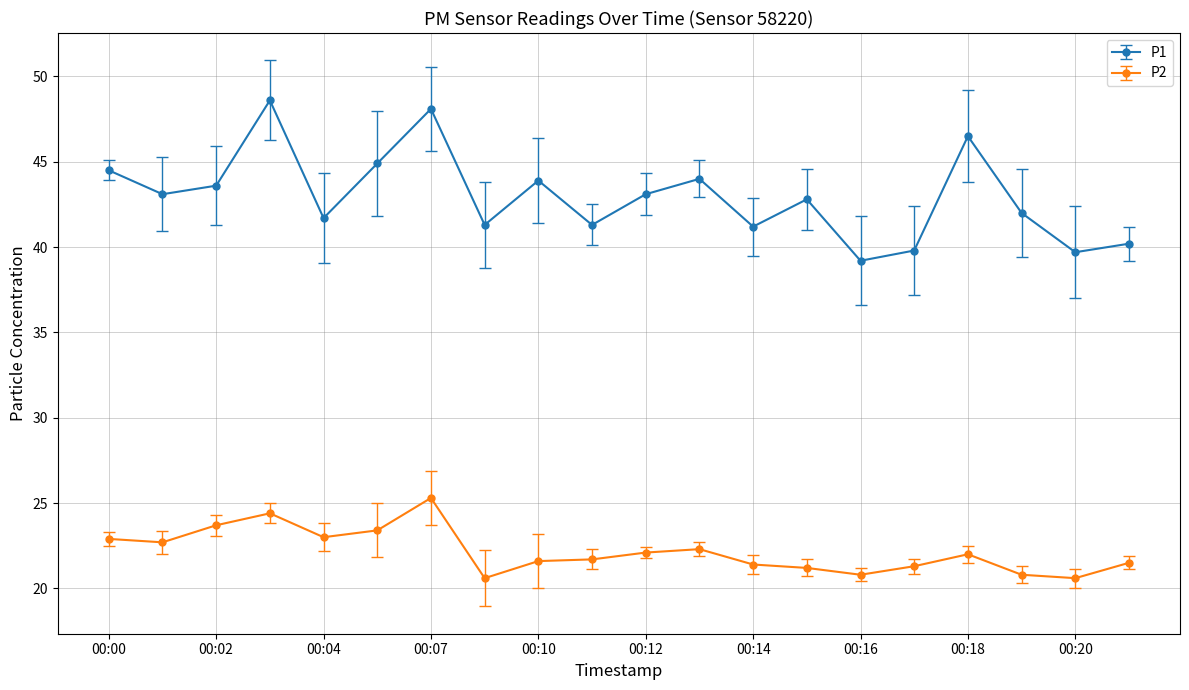

What is the value of the P1 point at the 14th from the left?

42.8